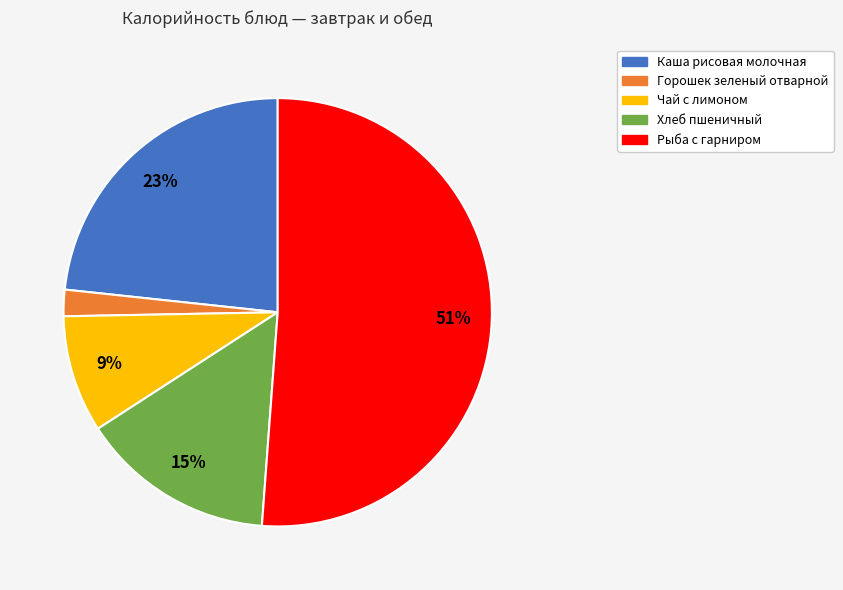

Count the number of slices in the pie.

5